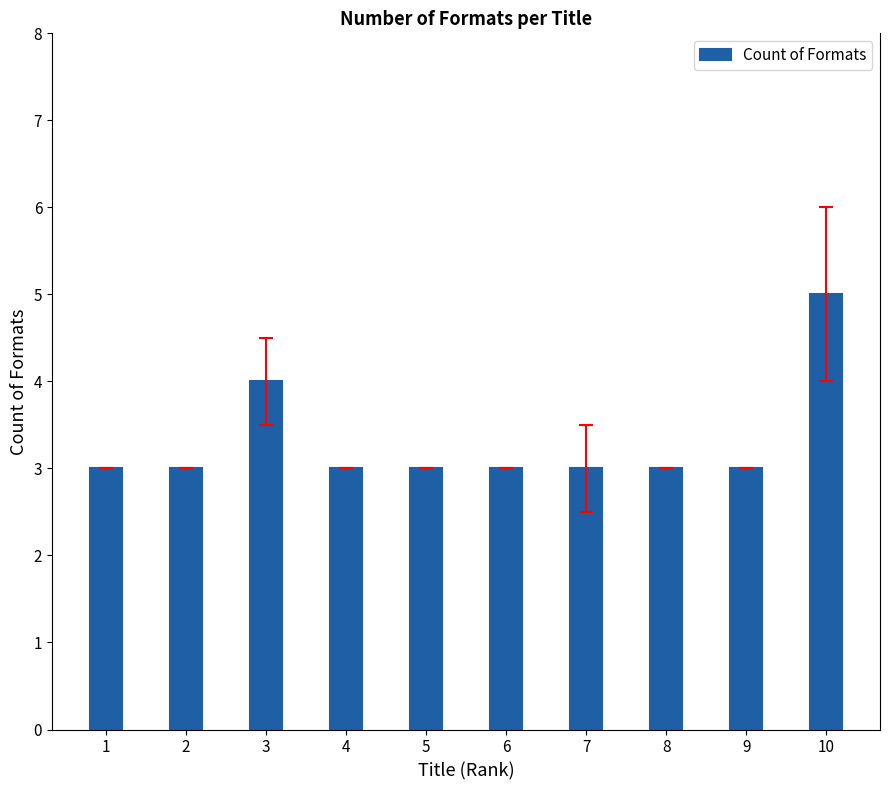

What is the ratio of the value at 6 to the value at 2?

1.0